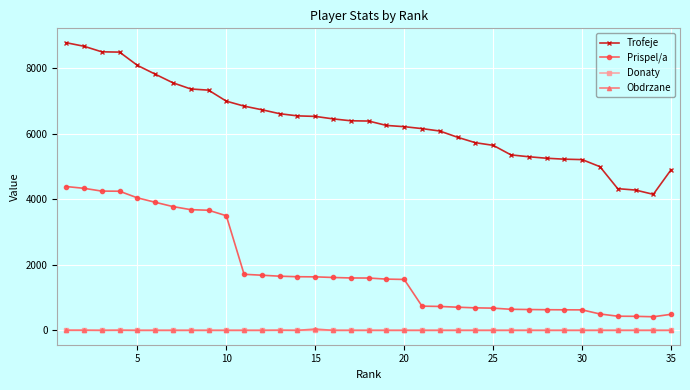

What is the lowest value of the Trofeje series?

4155